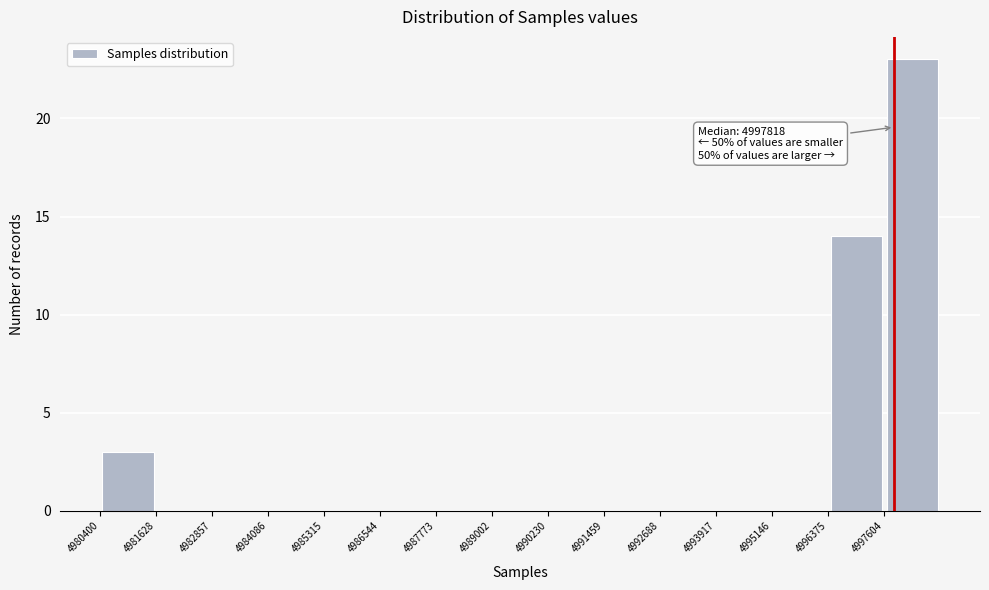

Over which range of the x-axis is the bar tallest?

4997600 to 4998800